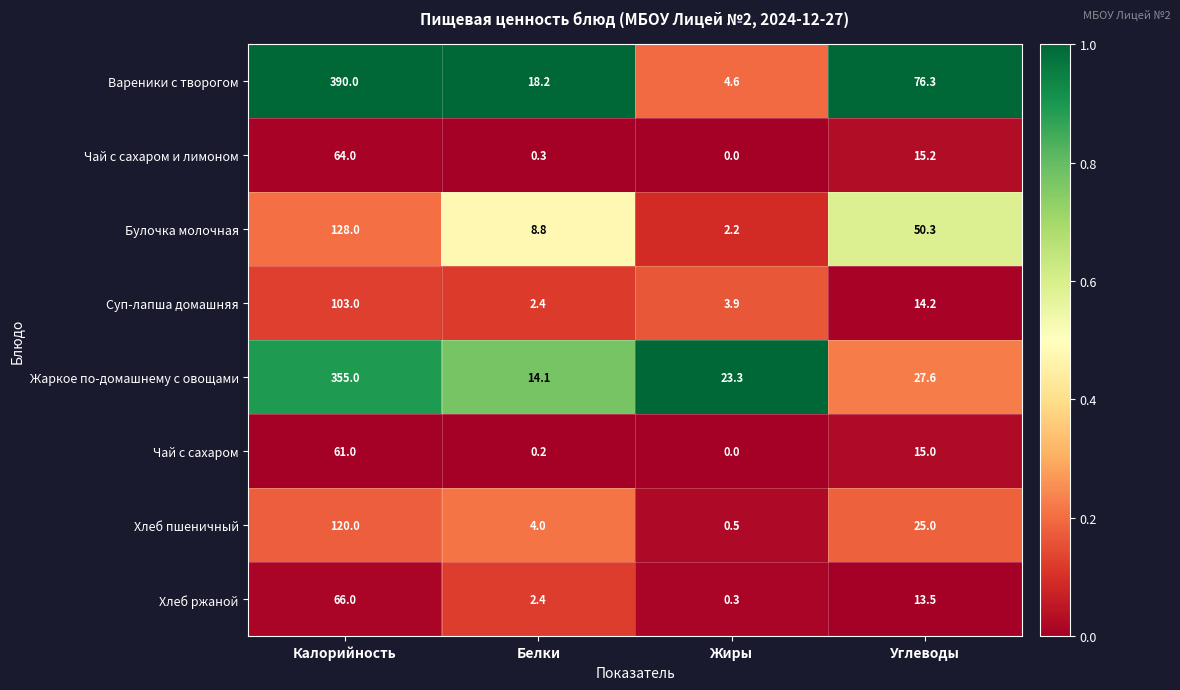

Which series has the largest range (max minus min)?

Вареники с творогом